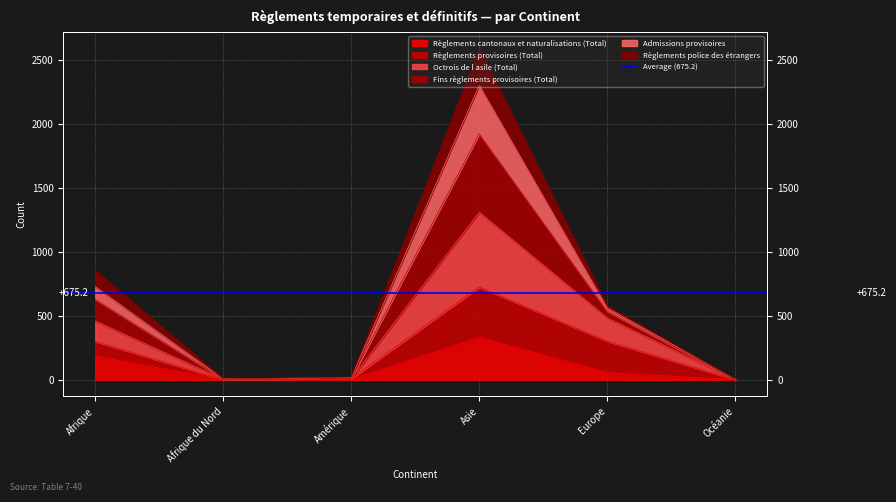

The Règlements cantonaux et naturalisations (Total) series shows 514 at Asie. True or false?

False